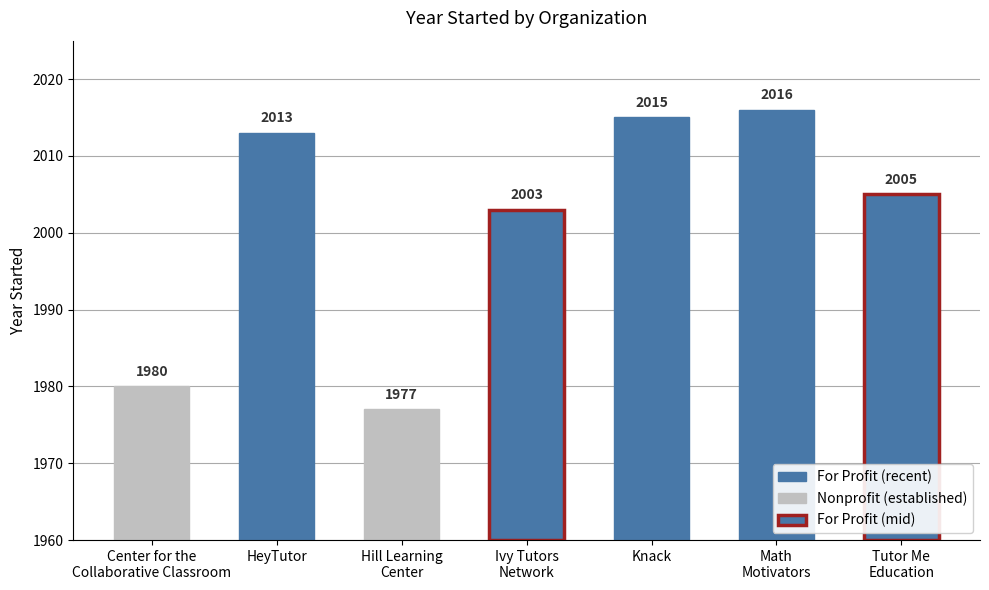

What is the difference between the second highest and second lowest values?

35